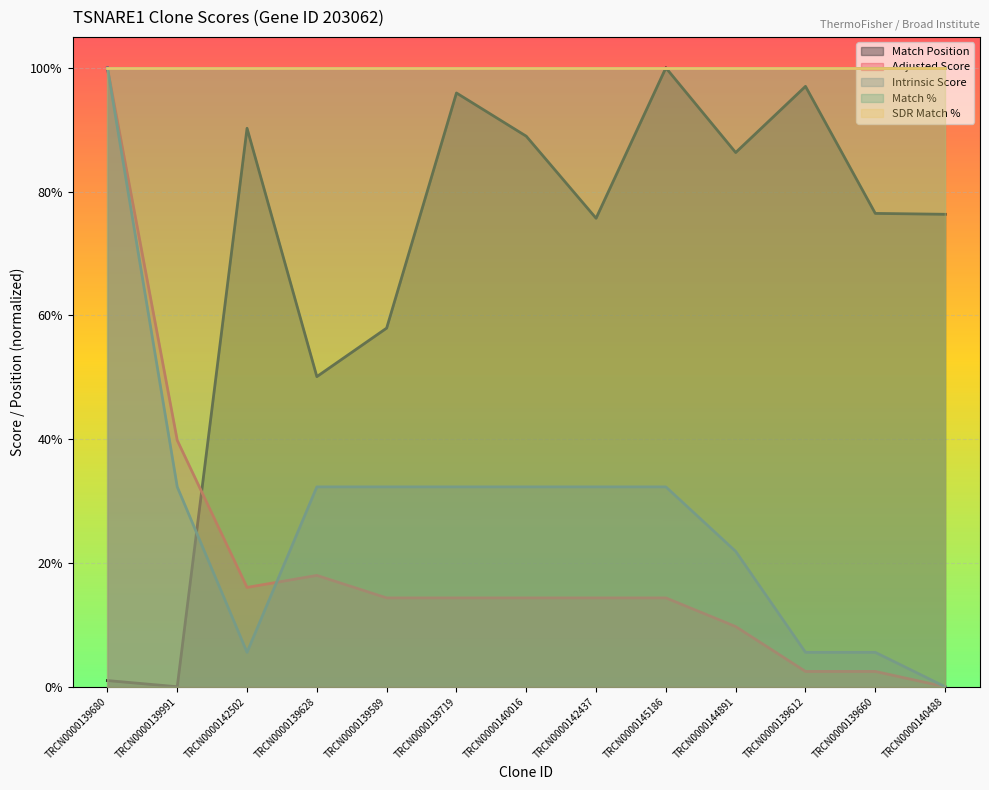

Rank the categories by Match Position value from lowest to highest.

TRCN0000139991, TRCN0000139680, TRCN0000139628, TRCN0000139589, TRCN0000142437, TRCN0000140488, TRCN0000139660, TRCN0000144891, TRCN0000140016, TRCN0000142502, TRCN0000139719, TRCN0000139612, TRCN0000145186